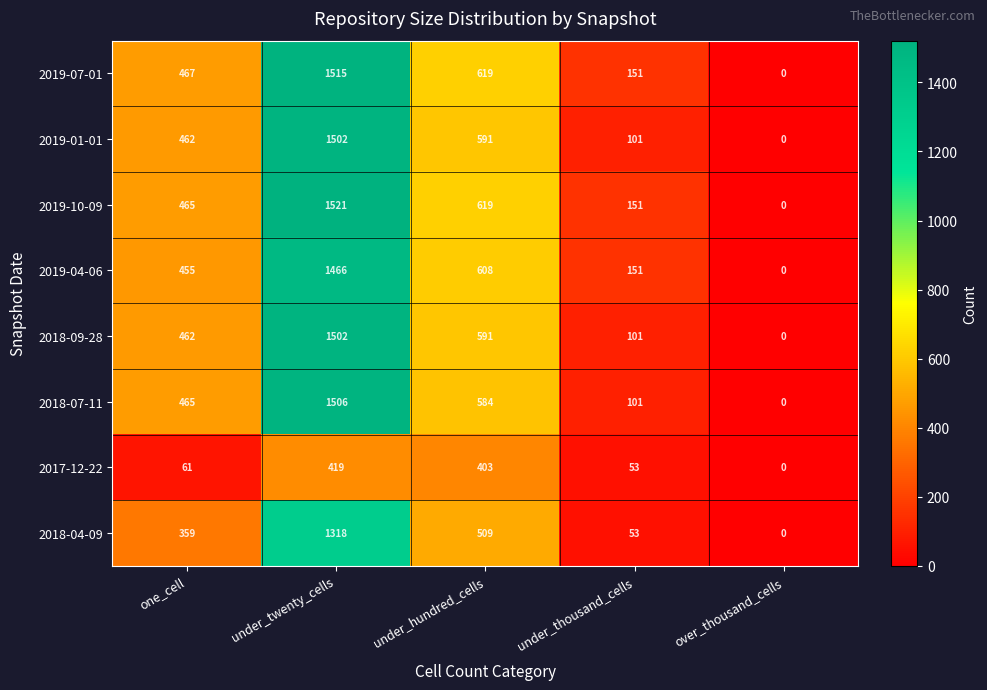

At which category is the sum across all series the highest?

under_twenty_cells